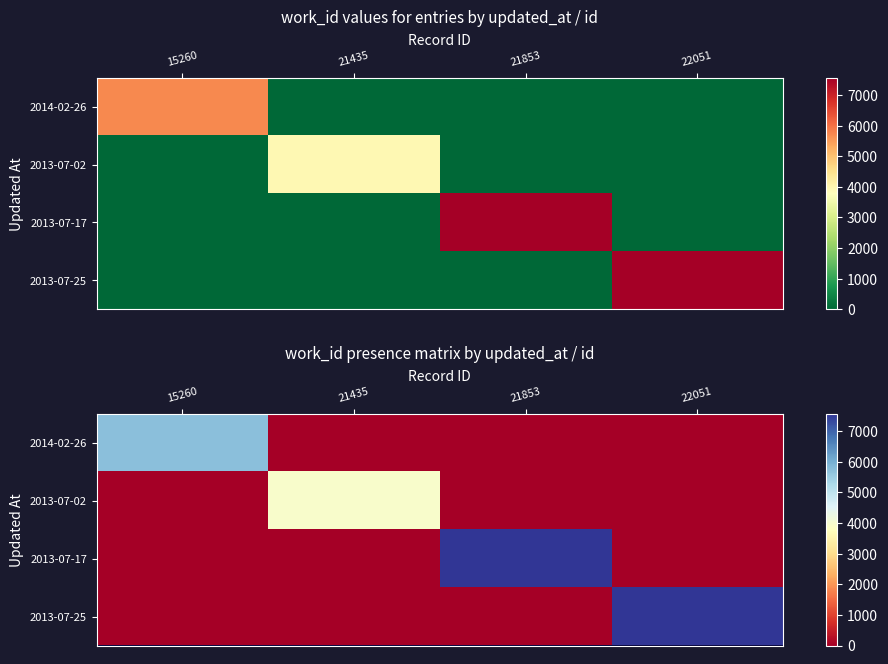

How many values in the 2013-07-25 series exceed 0?

1